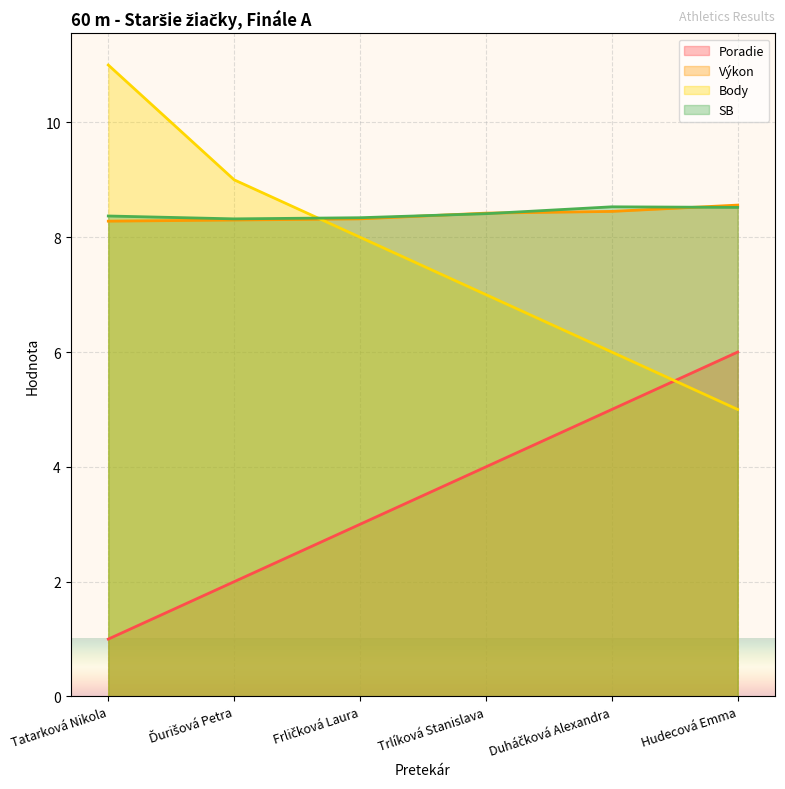

Is it true that Poradie equals 6.2 at Trlíková Stanislava?

False